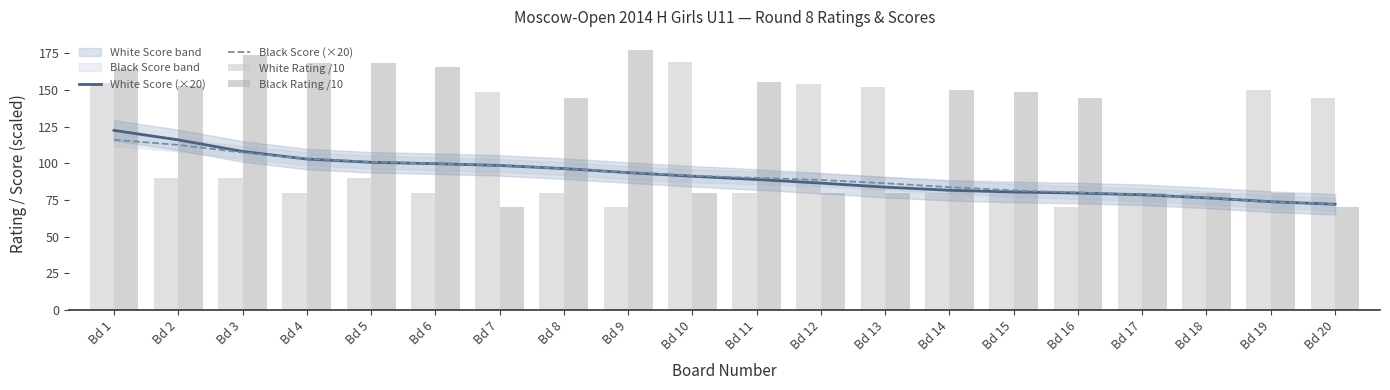

How many groups of bars are there?

20